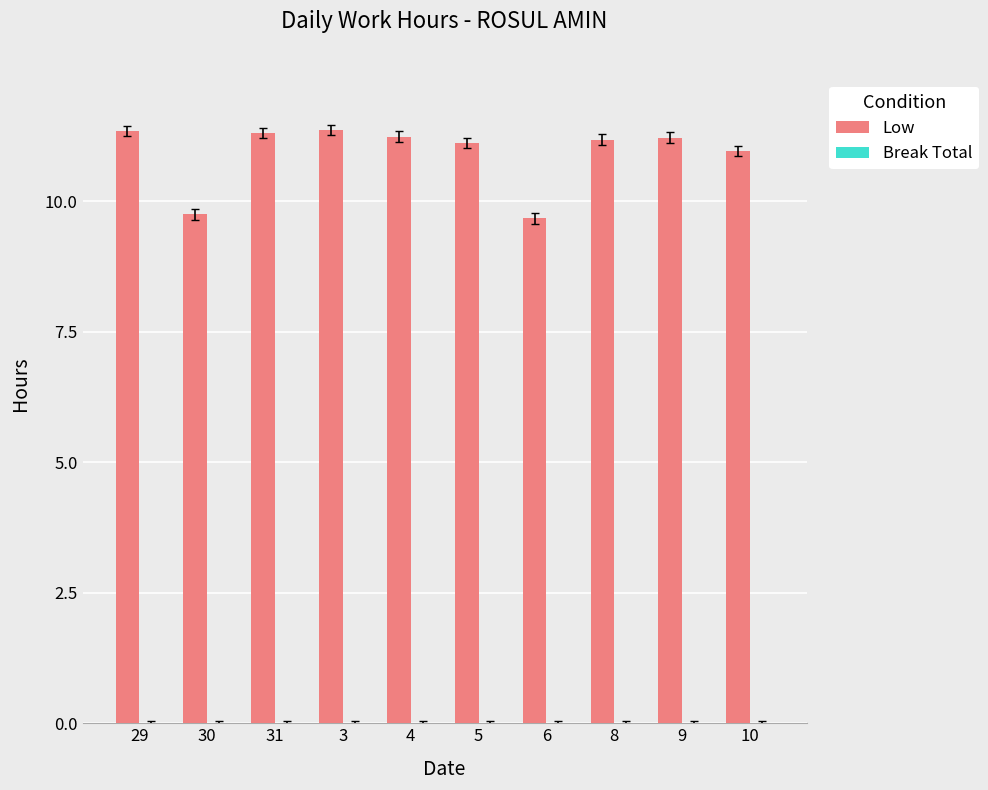

What is the ratio of the value at 6 to the value at 10?

0.9